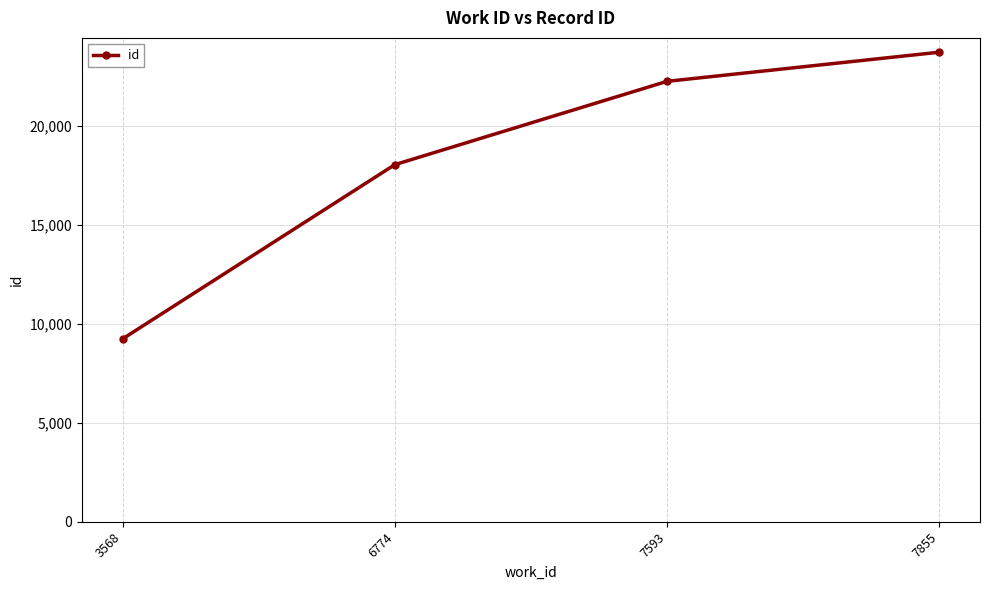

At which category does the chart reach its peak across all series?

7855